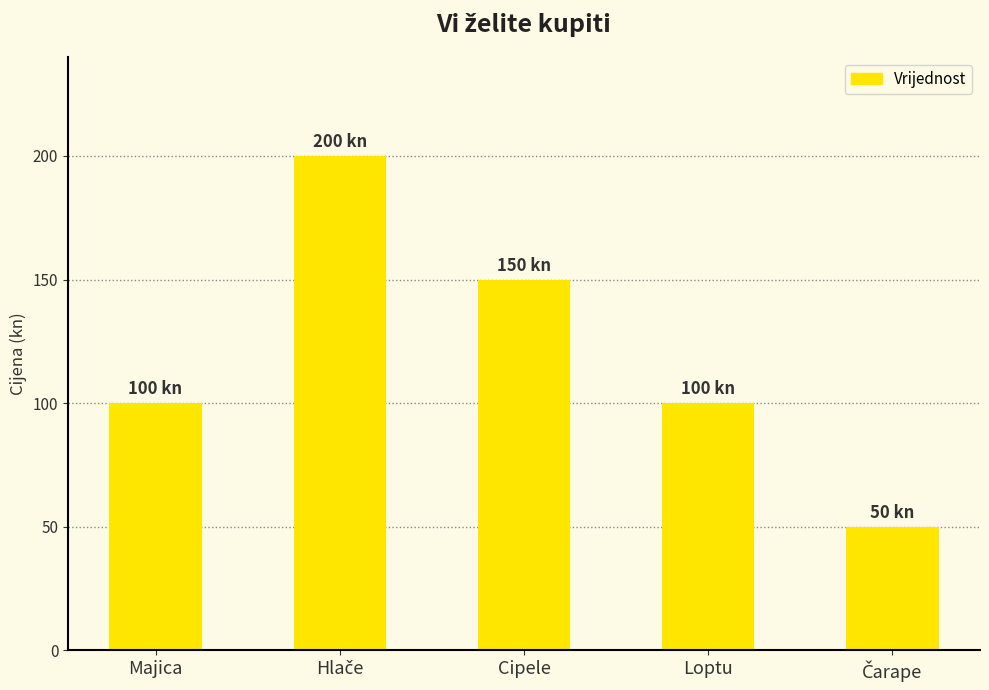

How many bars are there in total?

5